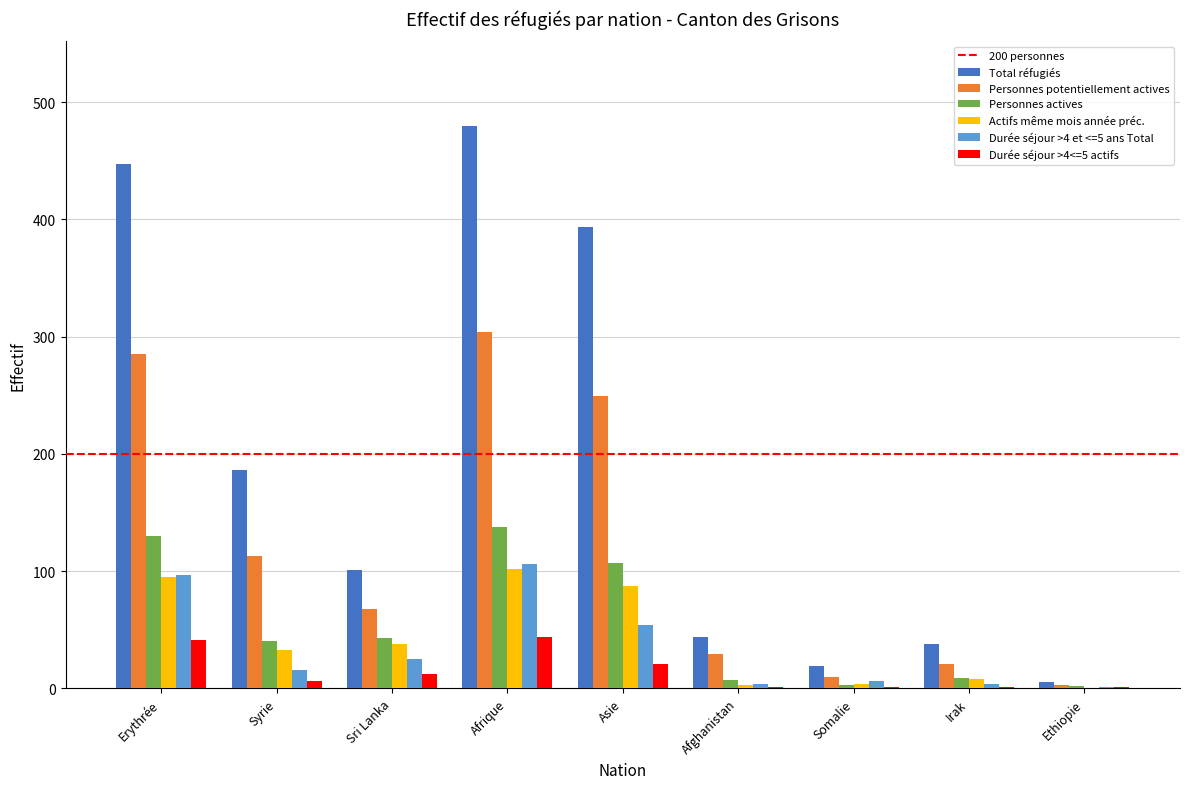

How many groups of bars are there?

9